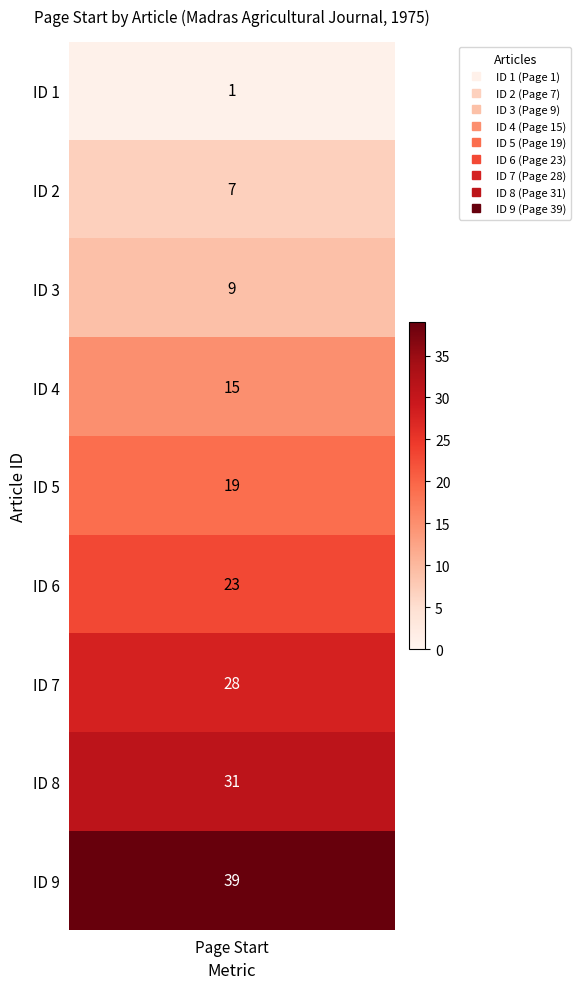

Between 3 and 2, which is larger?

3